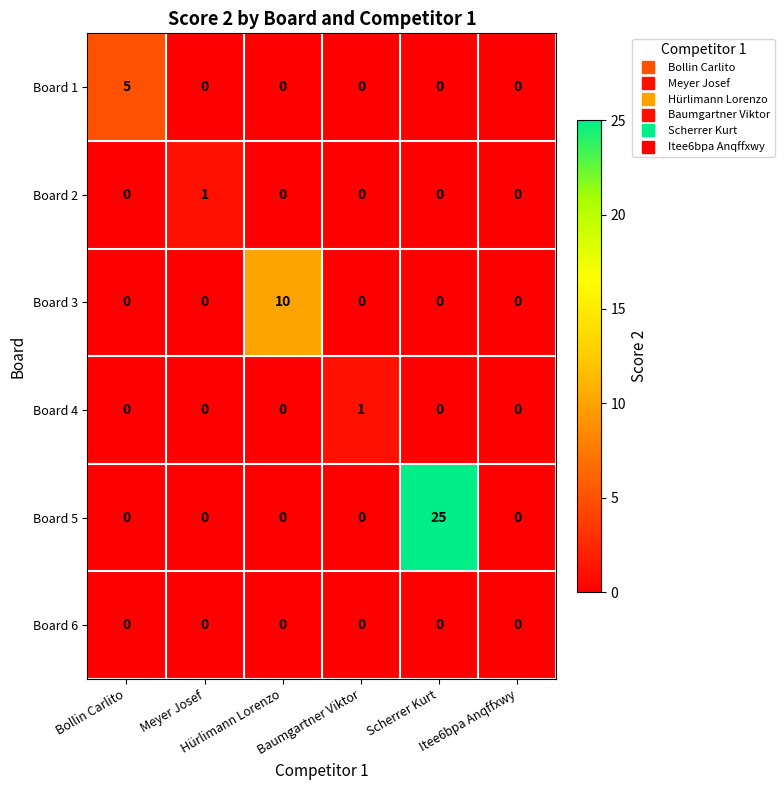

Which series has the widest spread of values?

Board 5